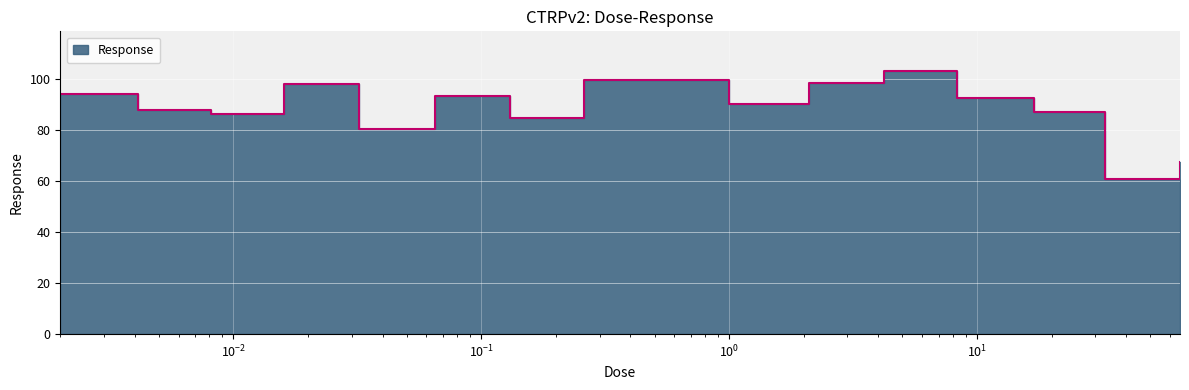

Does the chart display data point markers on the line(s)?

No